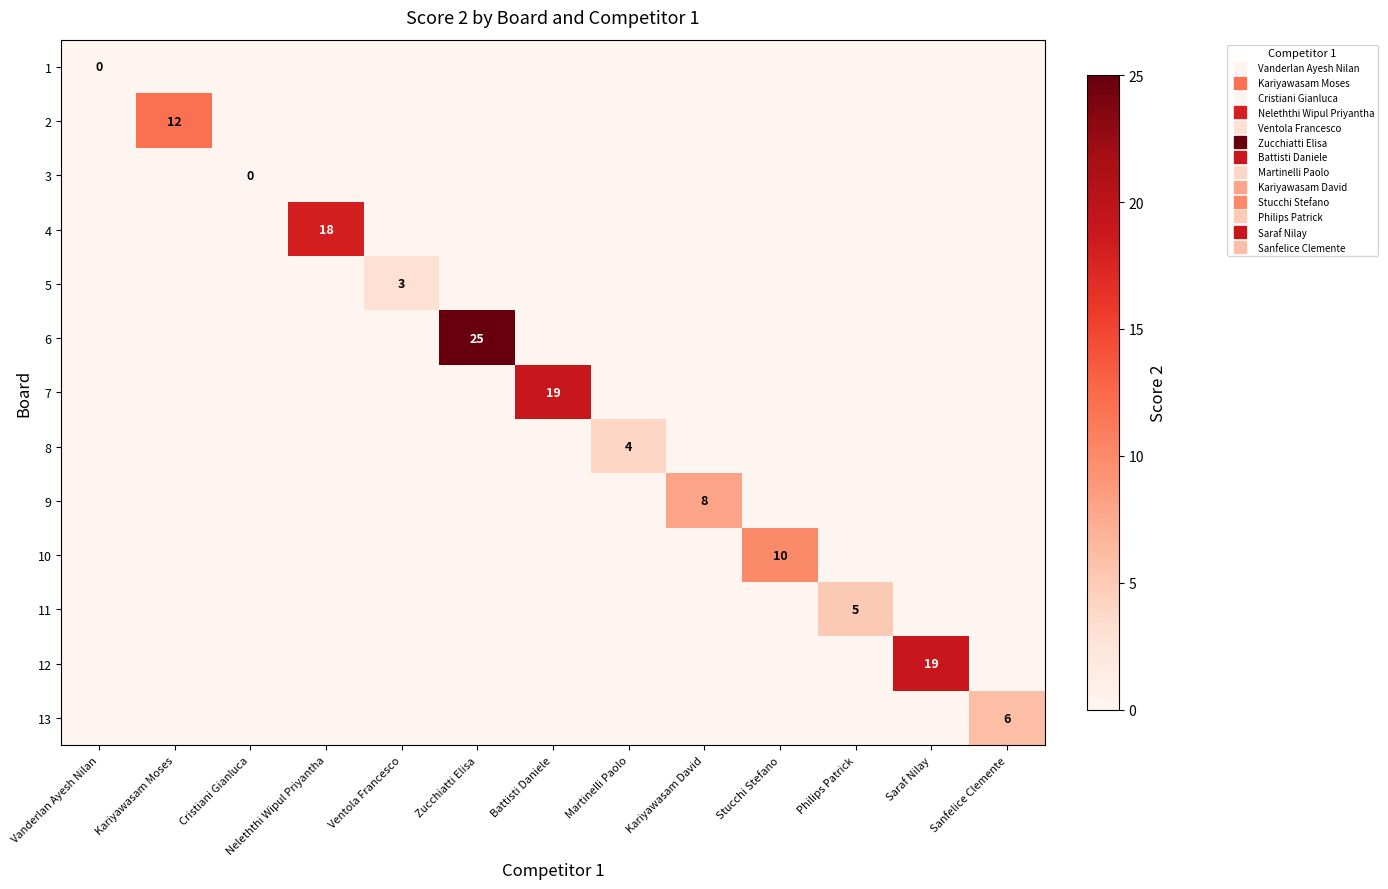

What is the total value across all series at Sanfelice Clemente?

6